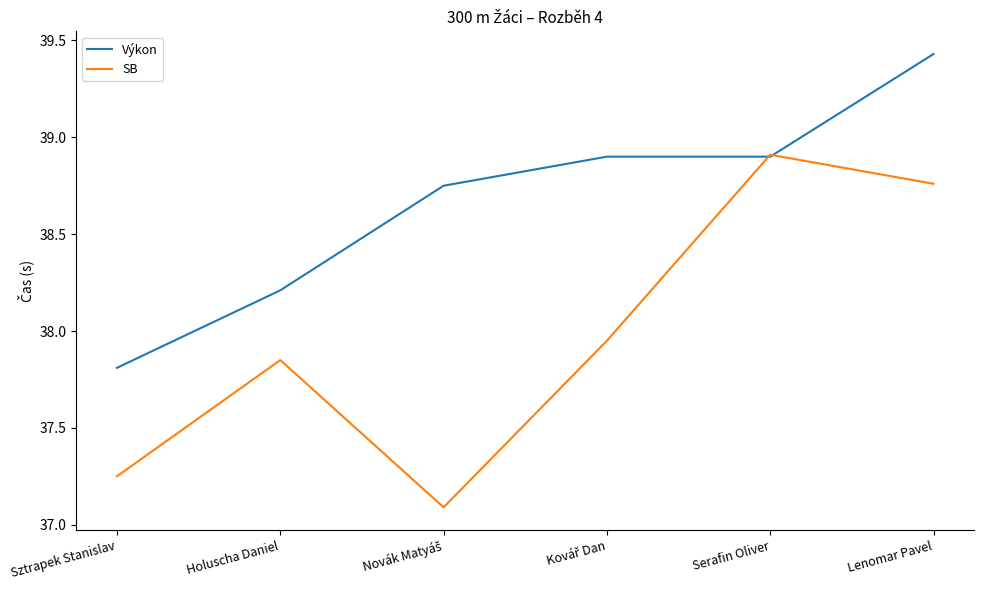

In SB, how many points are higher than both neighbors (excluding endpoints)?

2